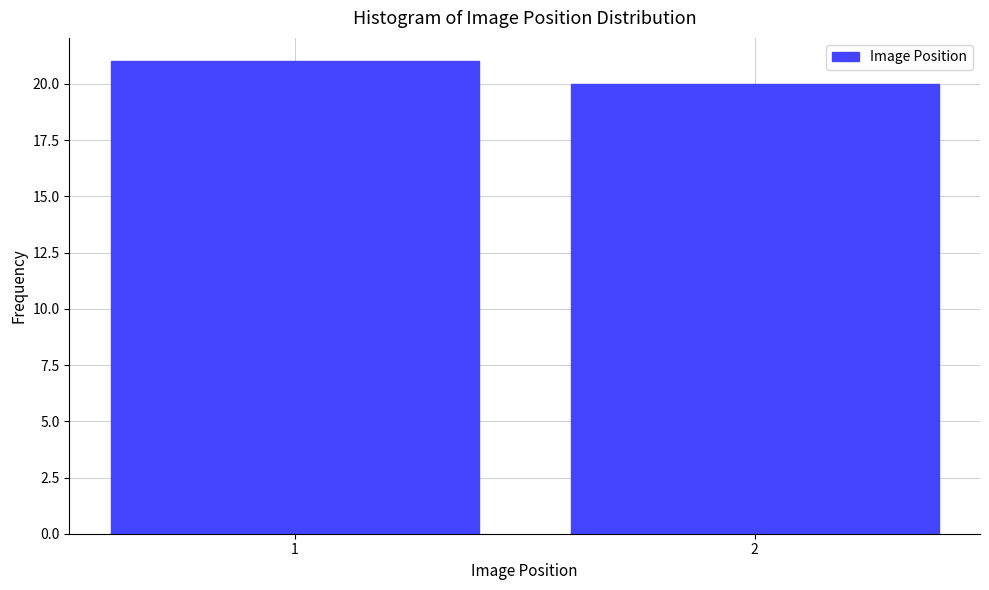

Reading left to right, what are all the values shown in this chart?

1=21	2=20